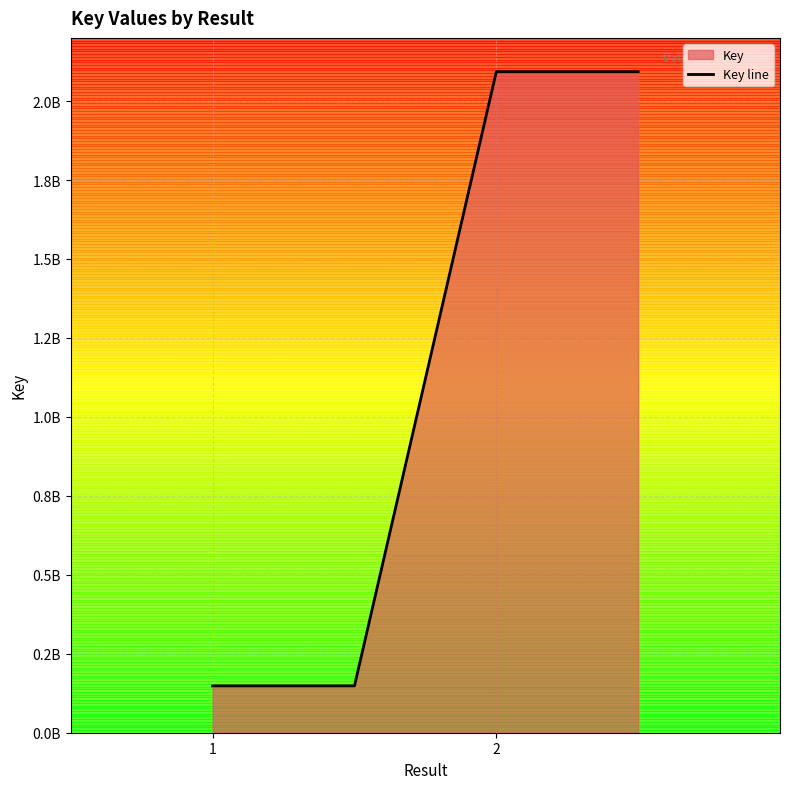

Does the chart display data point markers on the line(s)?

No